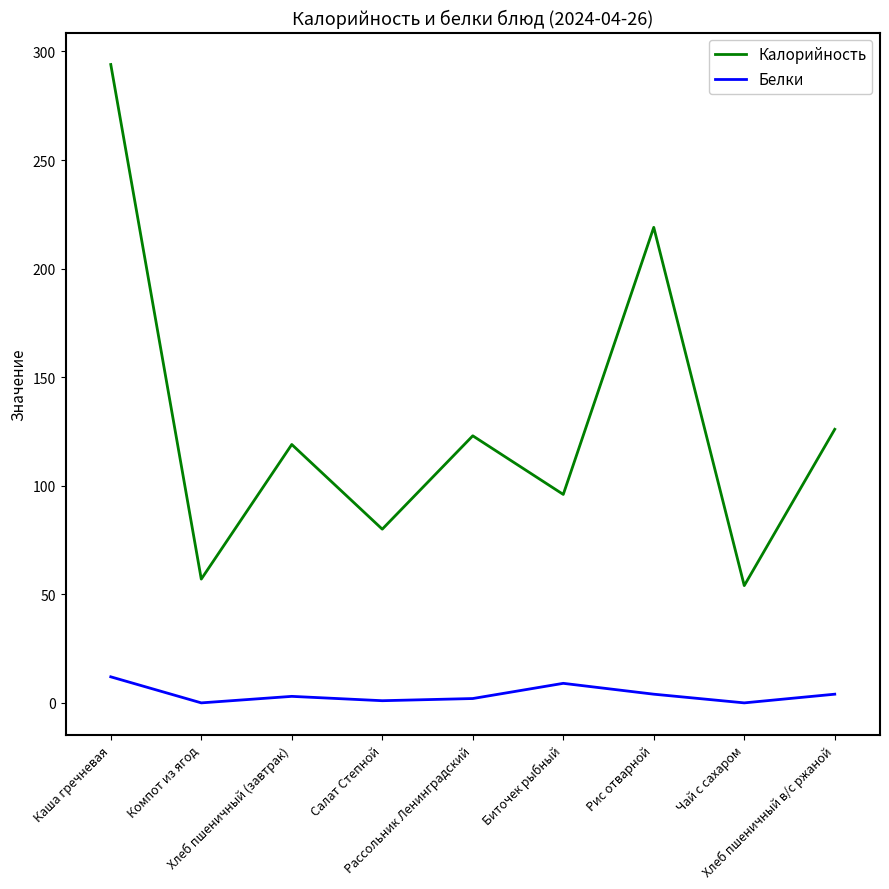

Where is the first local minimum for Белки?

Компот из ягод